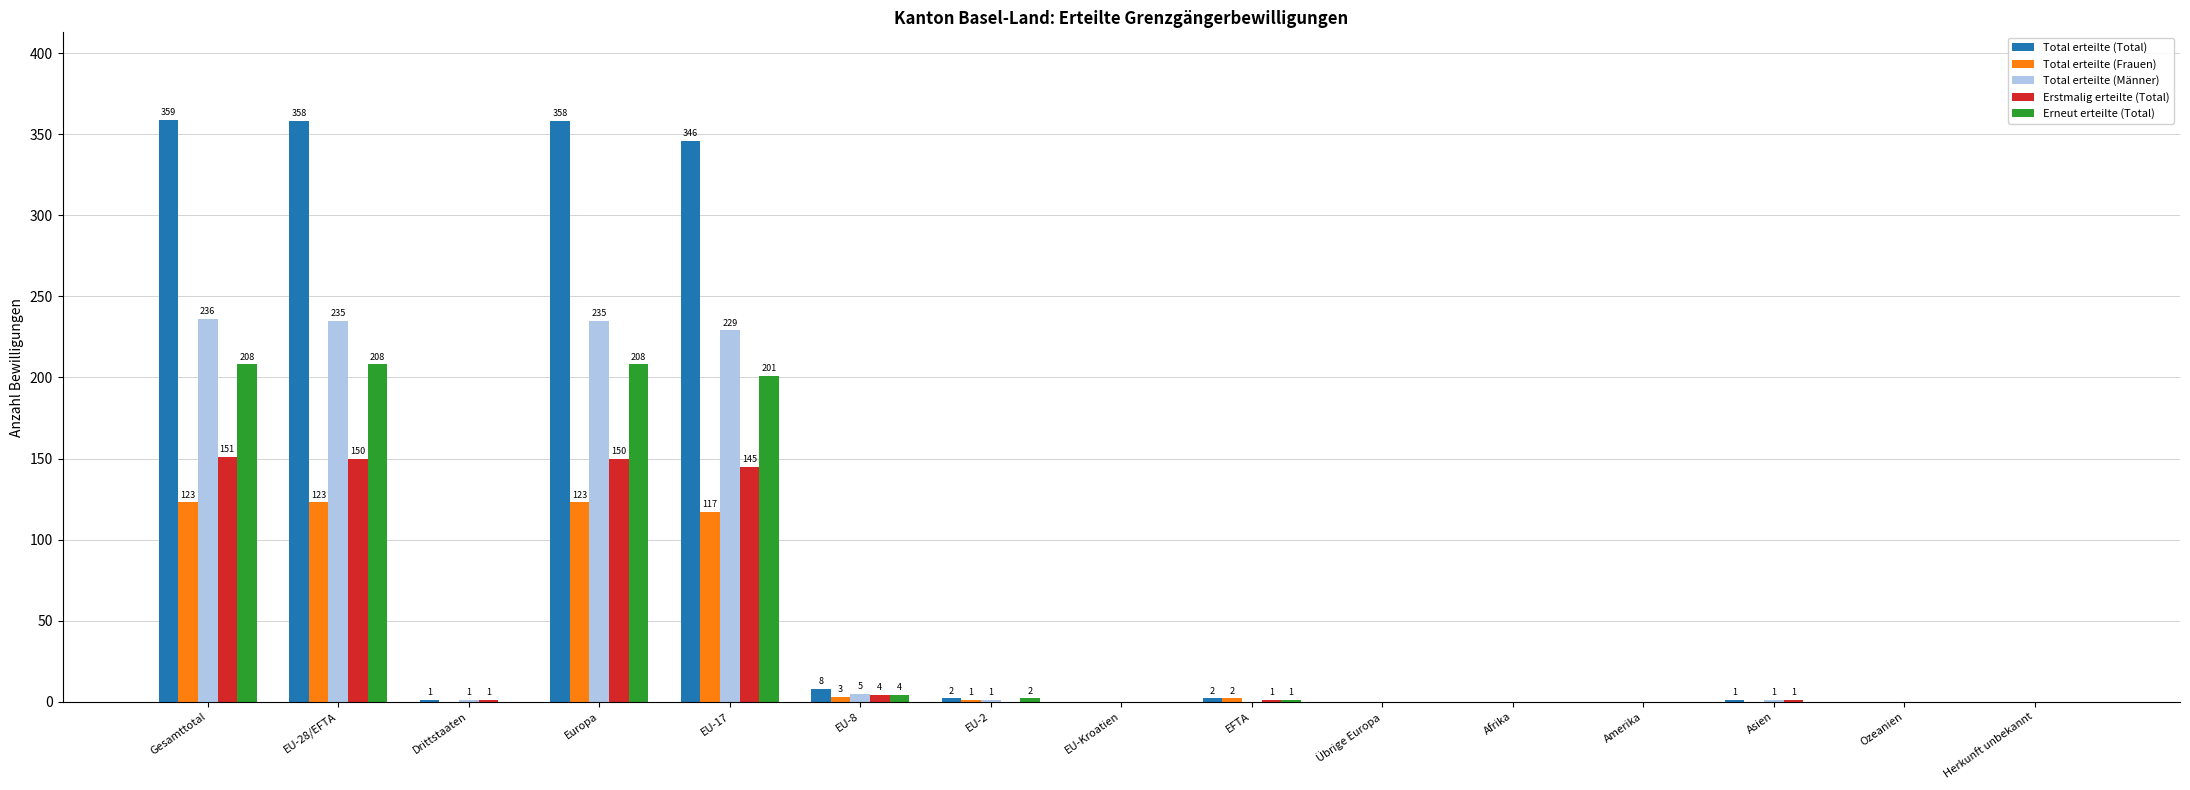

At which label does Total erteilte (Männer) first exceed 1?

Gesamttotal